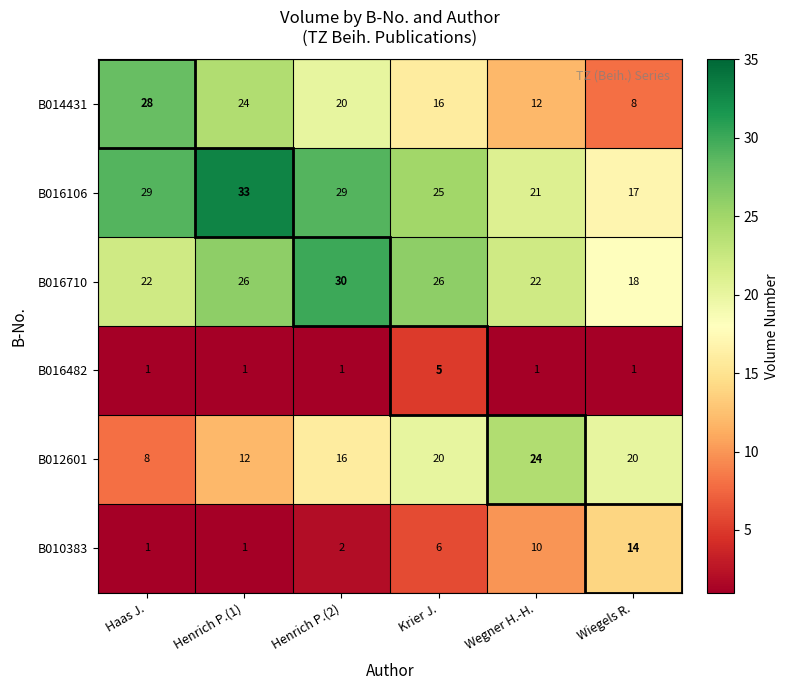

Which series has the largest range (max minus min)?

B014431